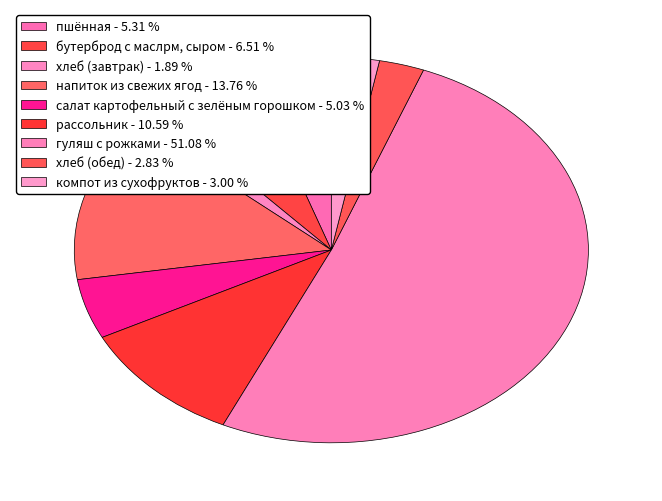

How much of the chart is everything except компот из сухофруктов?

97.0%